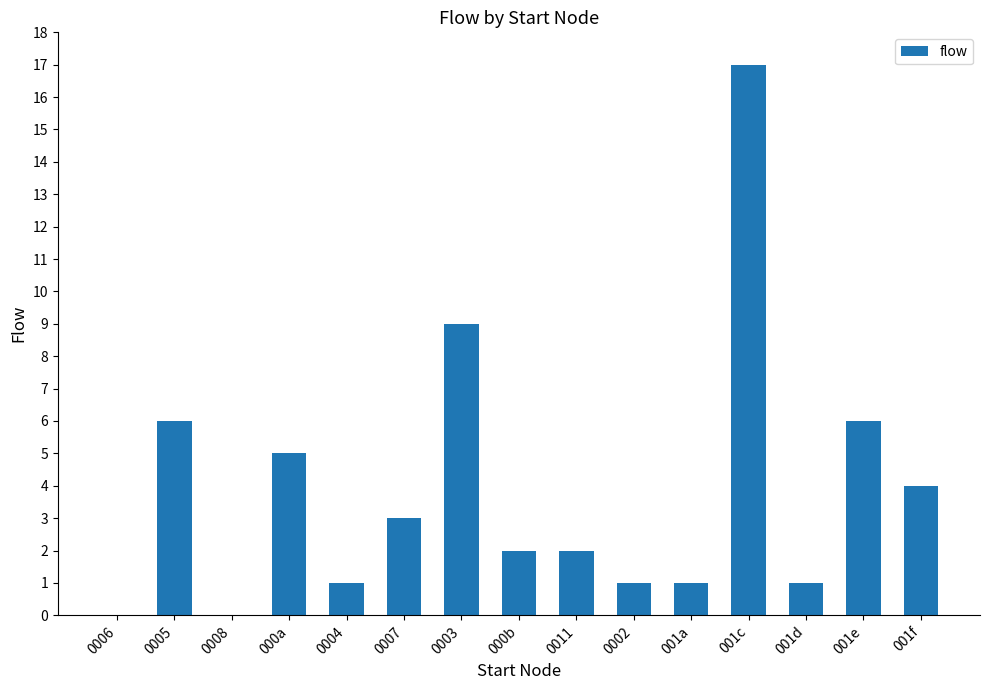

At which label is the value closest to 8?

0003